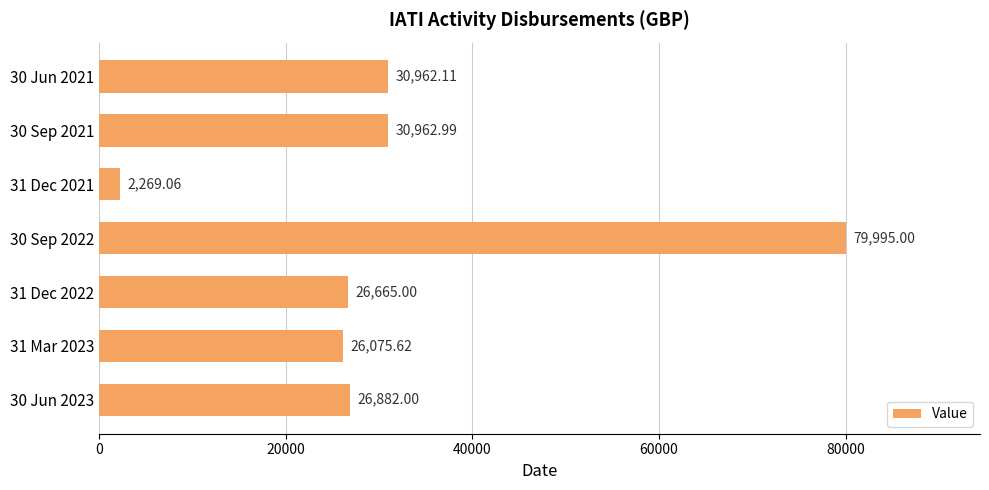

What is the difference between the maximum and minimum values?

77725.9